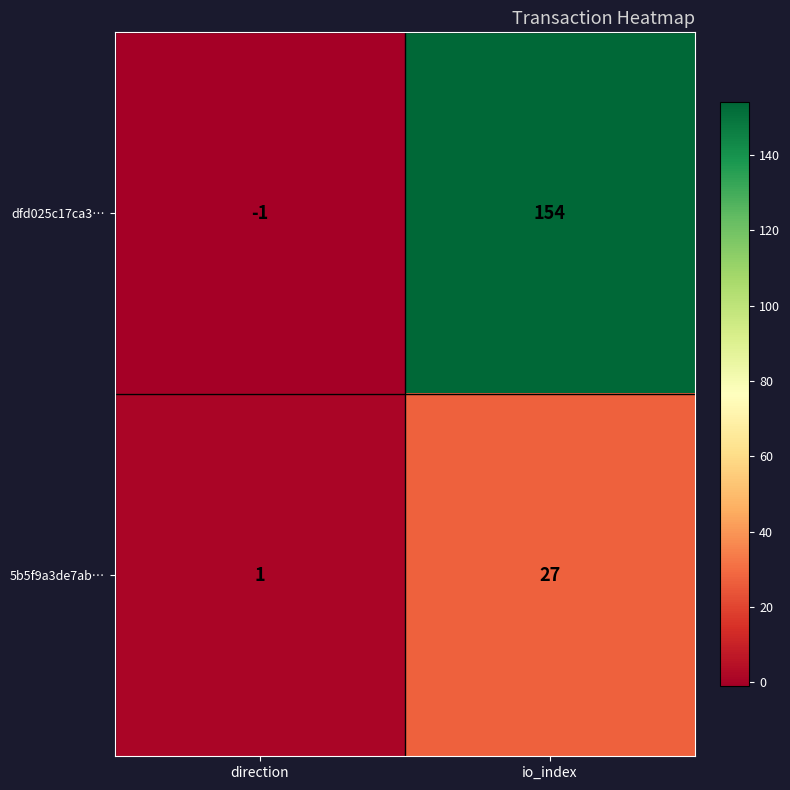

Reading left to right, extract all data points from this chart.

dfd025c17ca3…: direction=-1	io_index=154
5b5f9a3de7ab…: direction=1	io_index=27